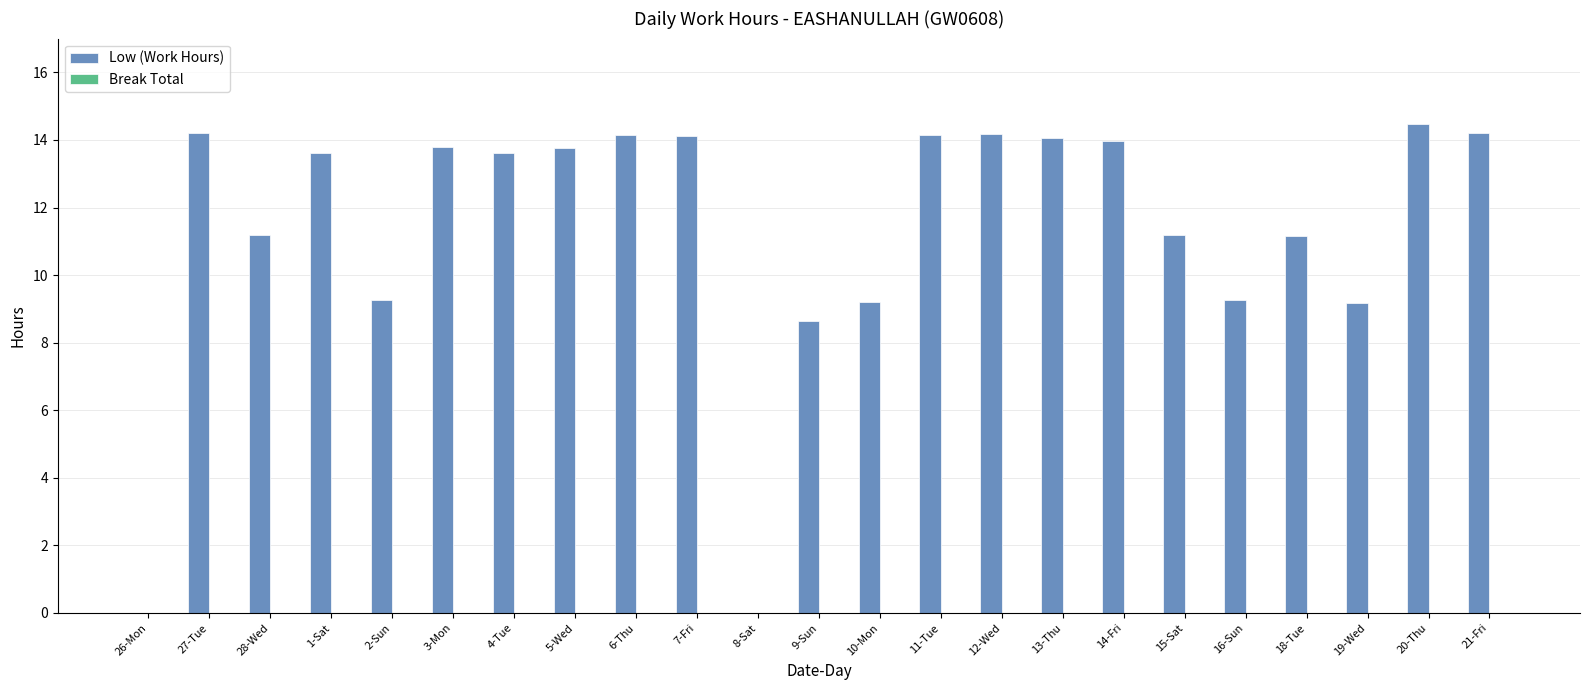

What is the sum of the values at 9-Sun and 14-Fri?

22.6